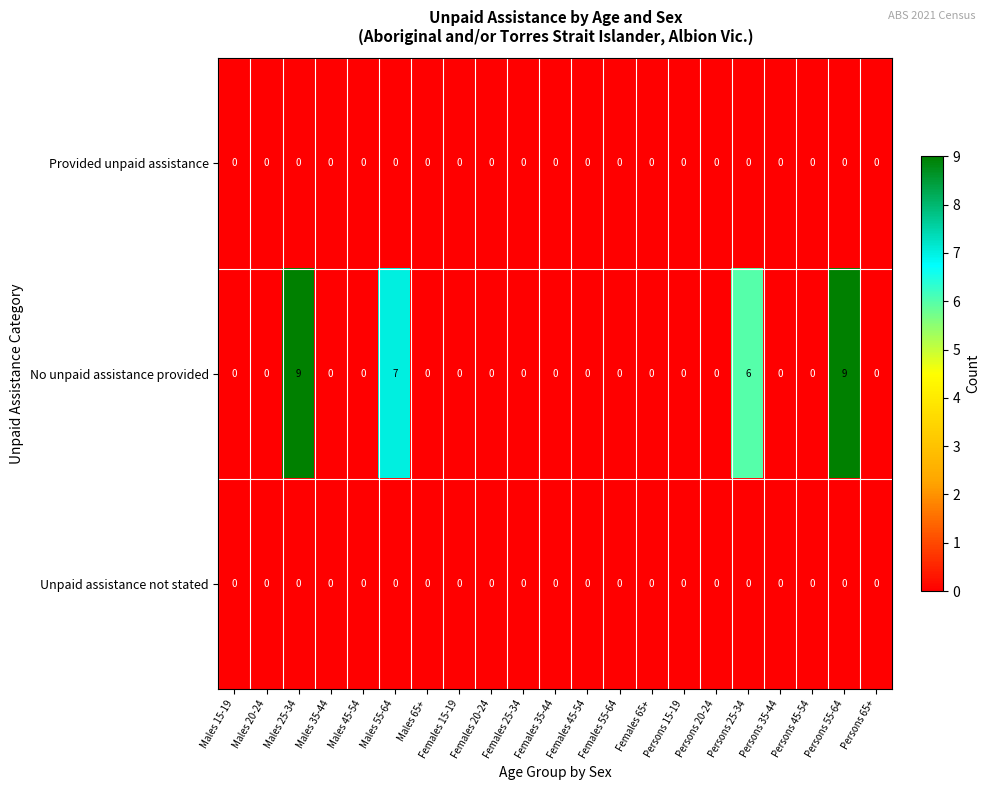

How many data points does each series have?

21